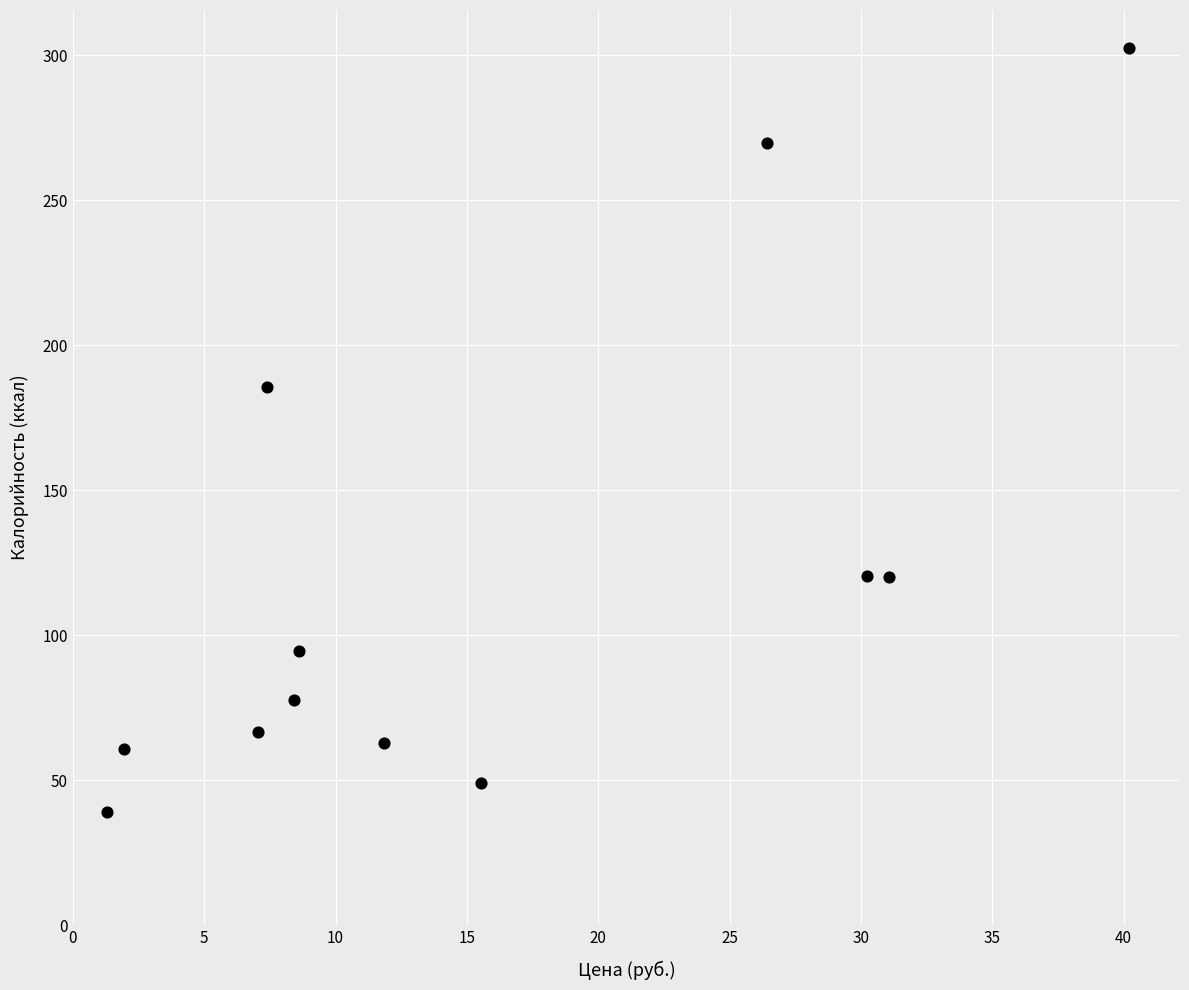

What is the average Y value?

120.7